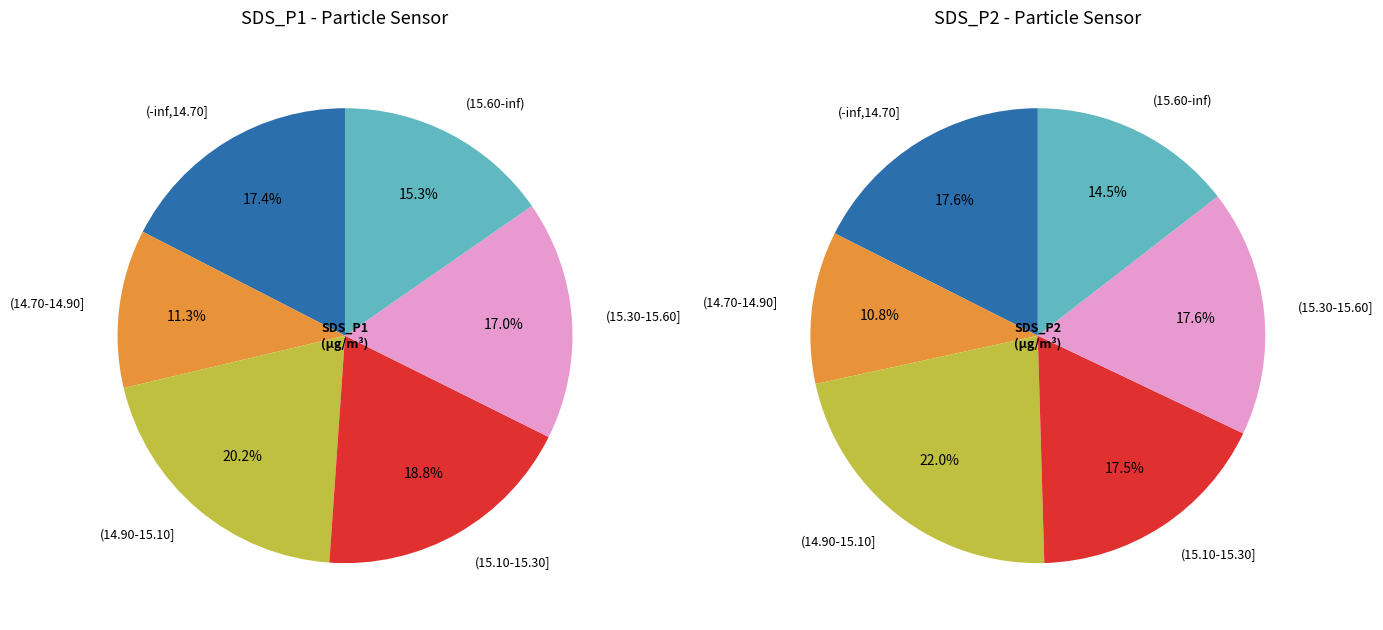

Is the sum of 4 and 10 greater than half?

No